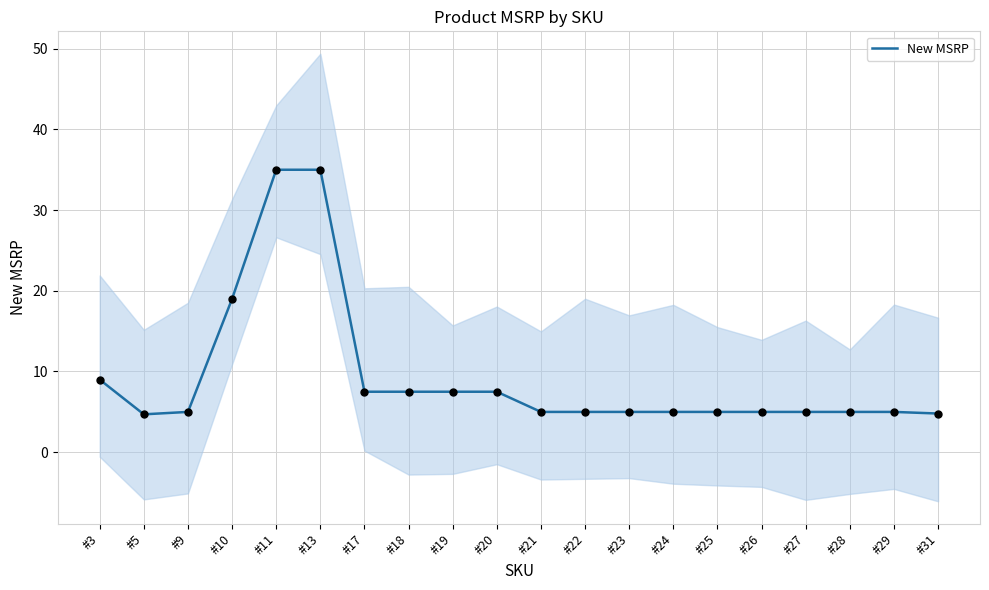

Between #11 and #31, which is larger?

#11